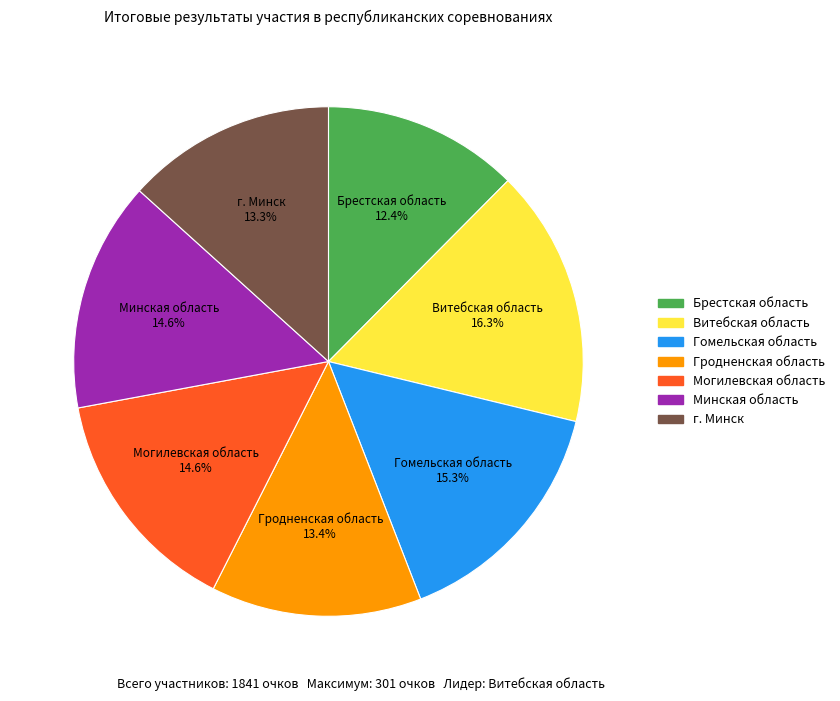

Do Гомельская область and г. Минск together represent more than half of the pie?

No